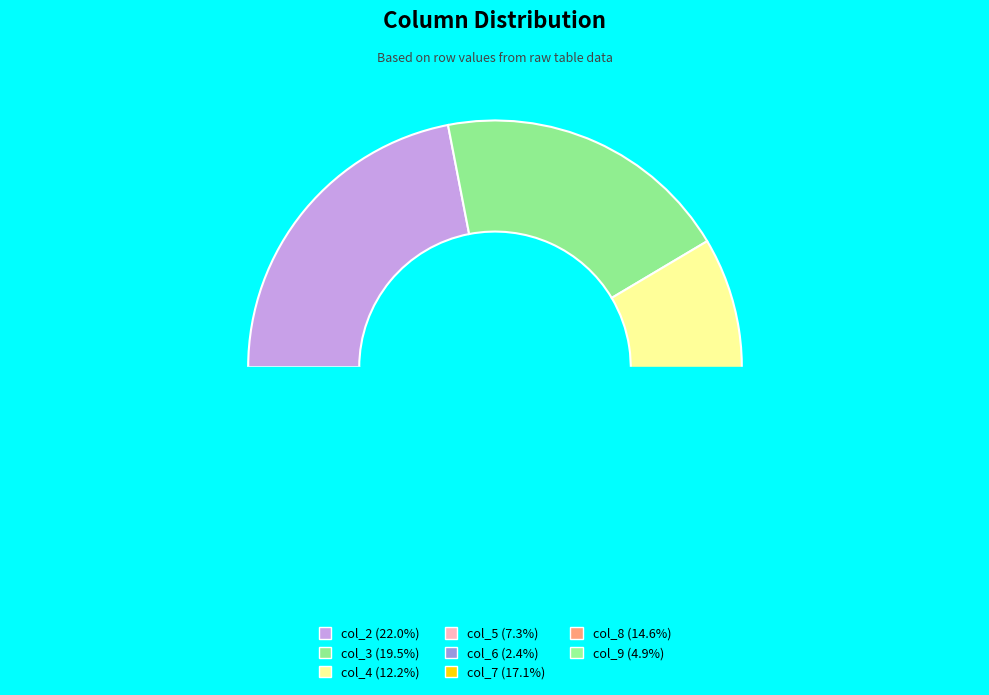

How many slices are in this pie chart?

8